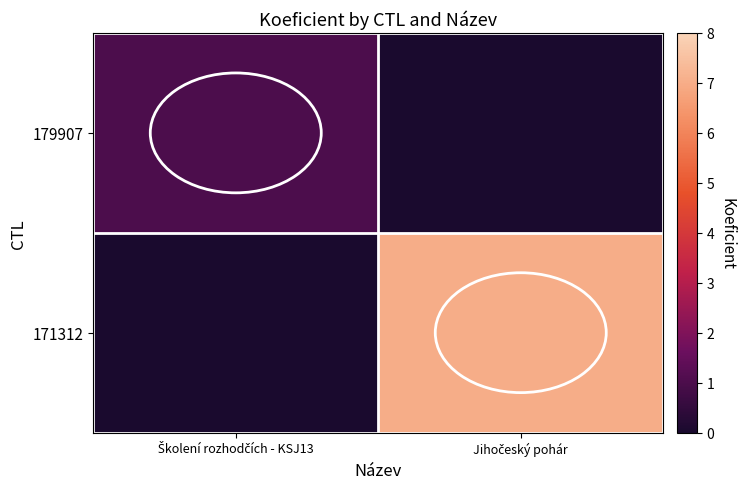

Reading left to right, what are all the values shown in this chart?

179907: Školení rozhodčích - KSJ13=1	Jihočeský pohár=0
171312: Školení rozhodčích - KSJ13=0	Jihočeský pohár=7